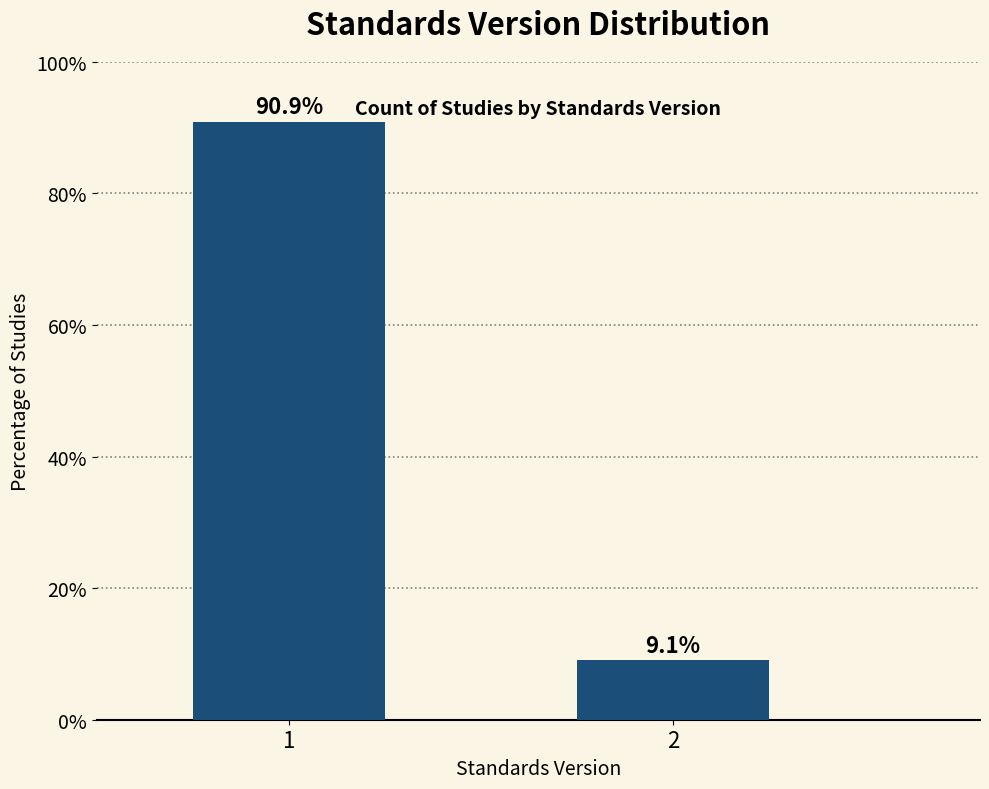

Reading right to left, transcribe all the data shown in this chart.

9.1	90.9